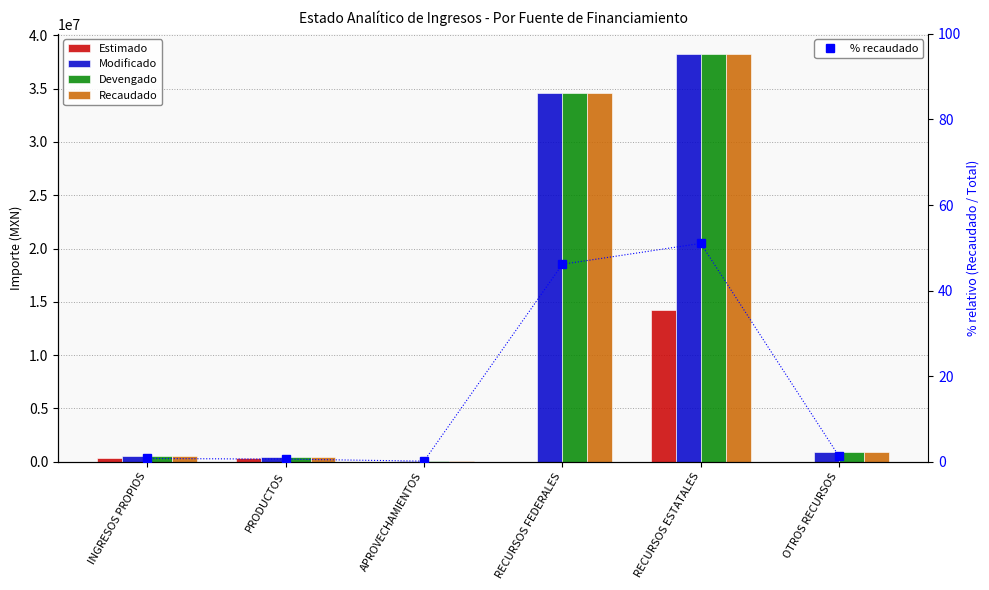

What is the label of the 3rd bar from the right?

RECURSOS FEDERALES